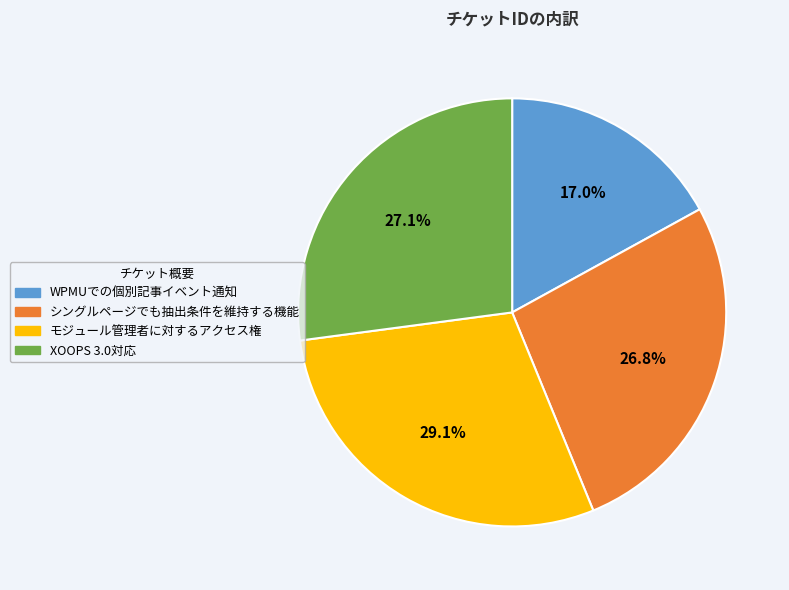

Does モジュール管理者に対するアクセス権 account for over 50% of the chart?

No